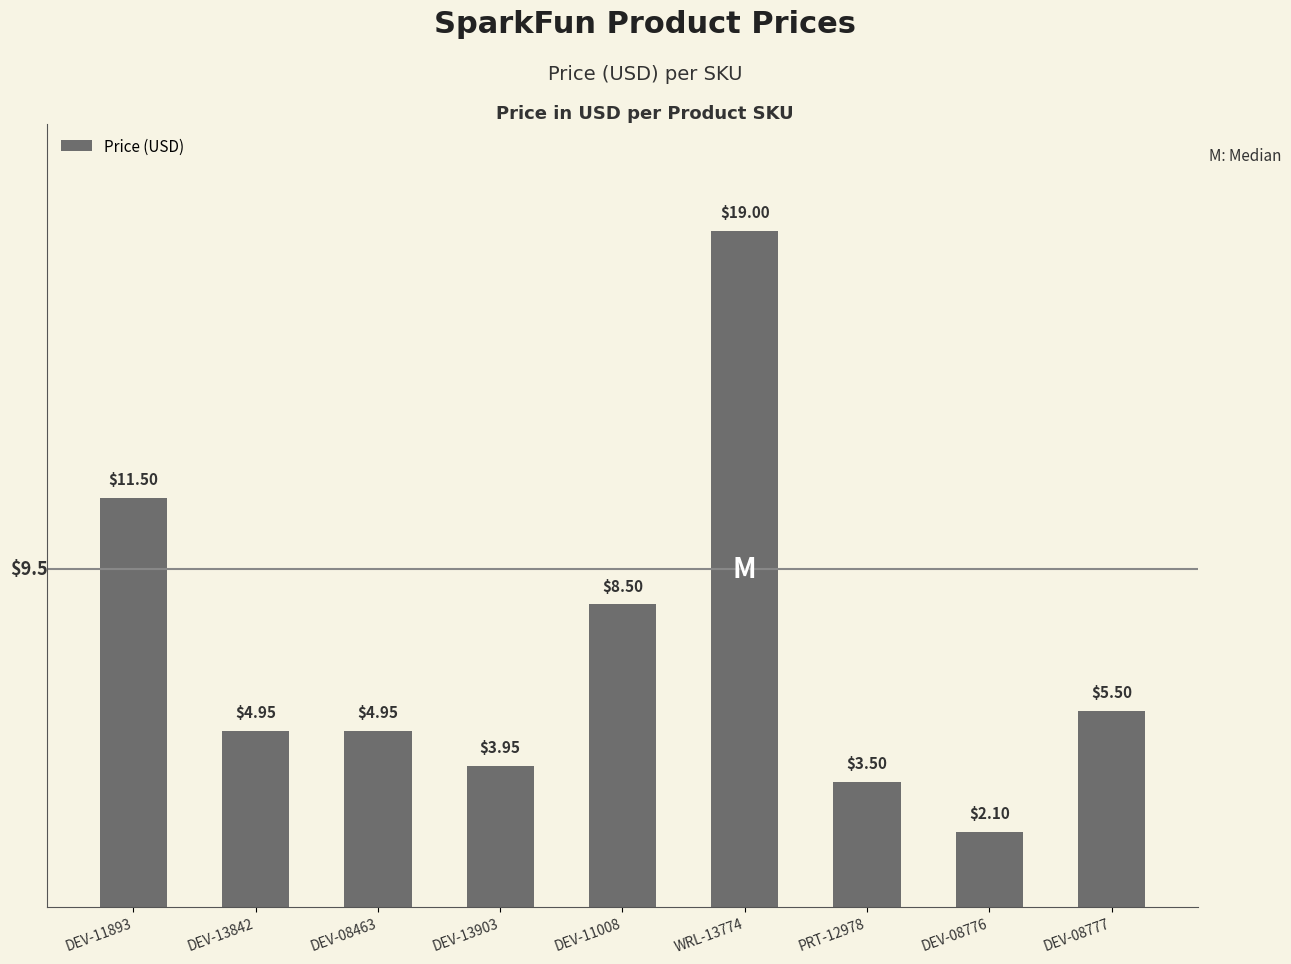

The chart shows a value of 3.5 at PRT-12978. True or false?

True